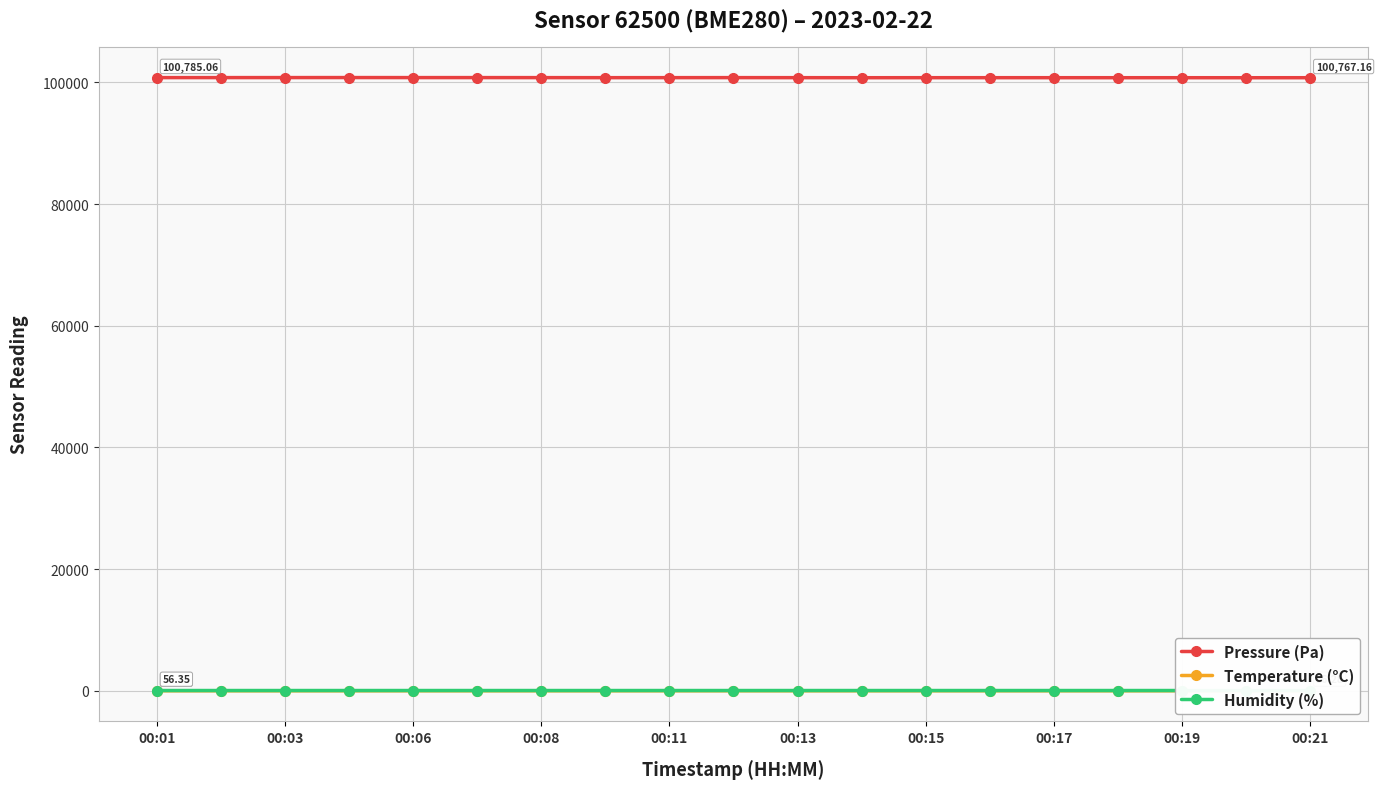

At how many categories does at least one series exceed 17800?

19